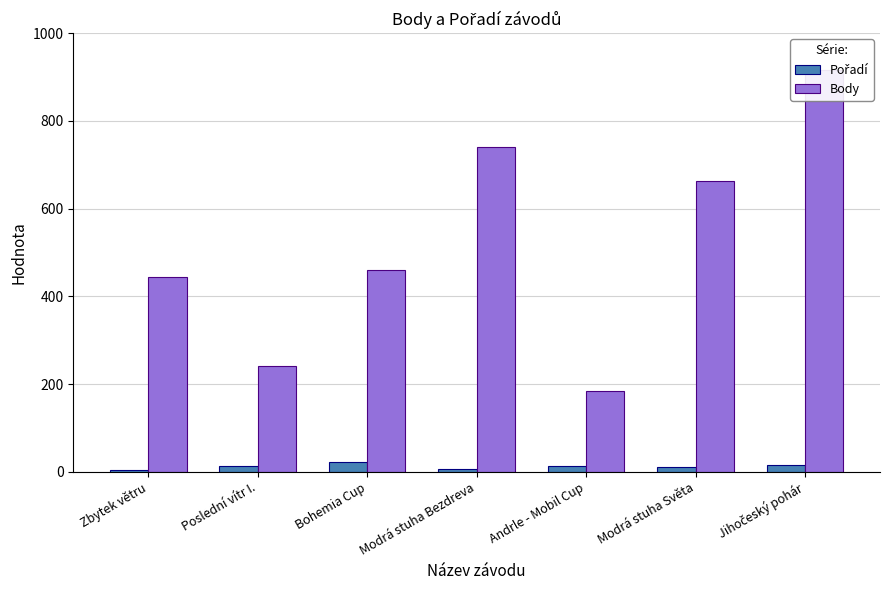

Rank the series by their average value, from highest to lowest.

Body, Pořadí